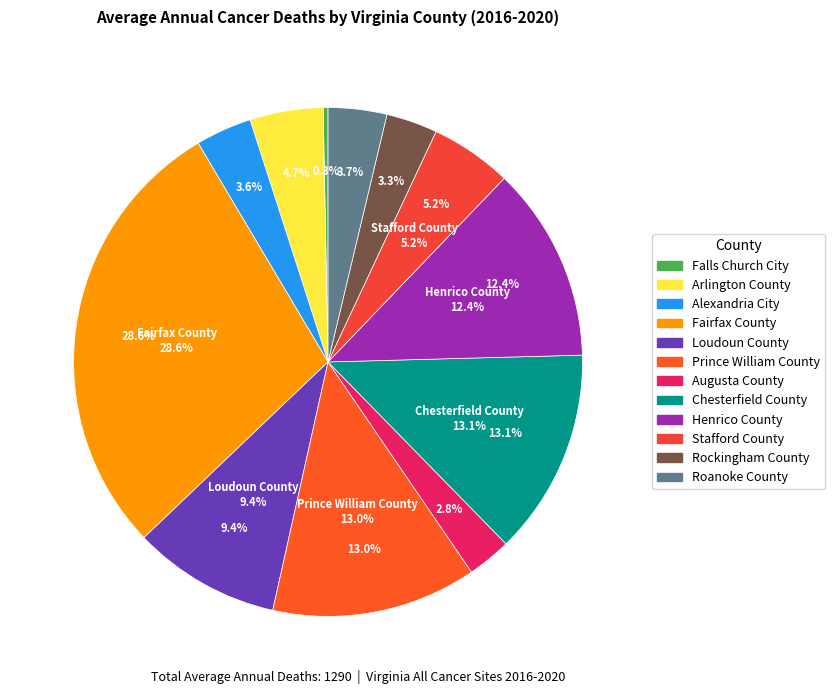

What is the ratio of the value at Rockingham County to the value at Arlington County?

0.7